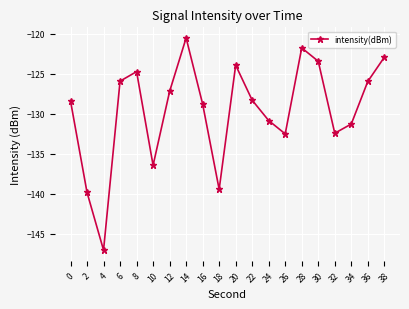

How many categories are shown in the chart?

20